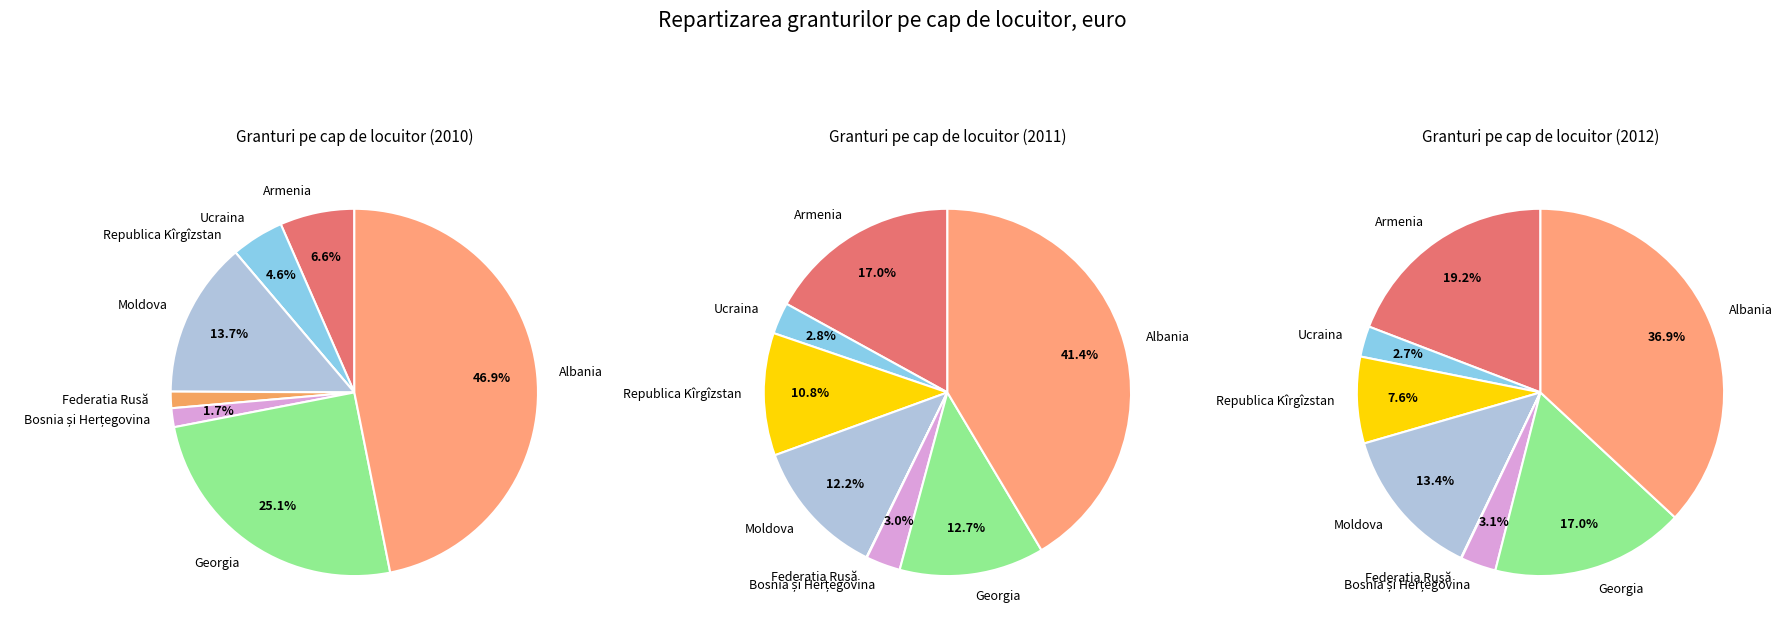

How many segments does this pie chart have?

8